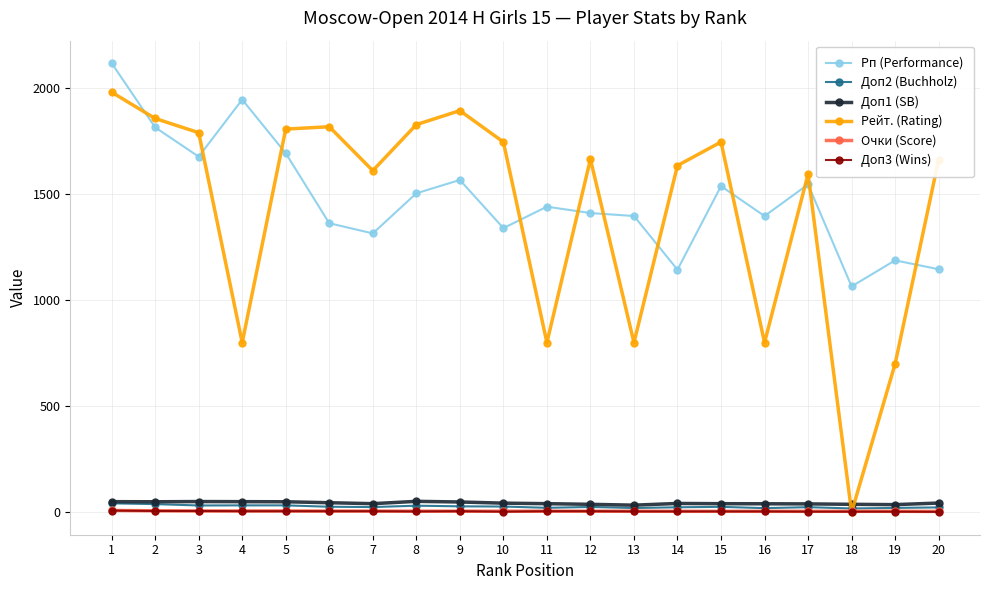

At which category is the sum across all series the highest?

1